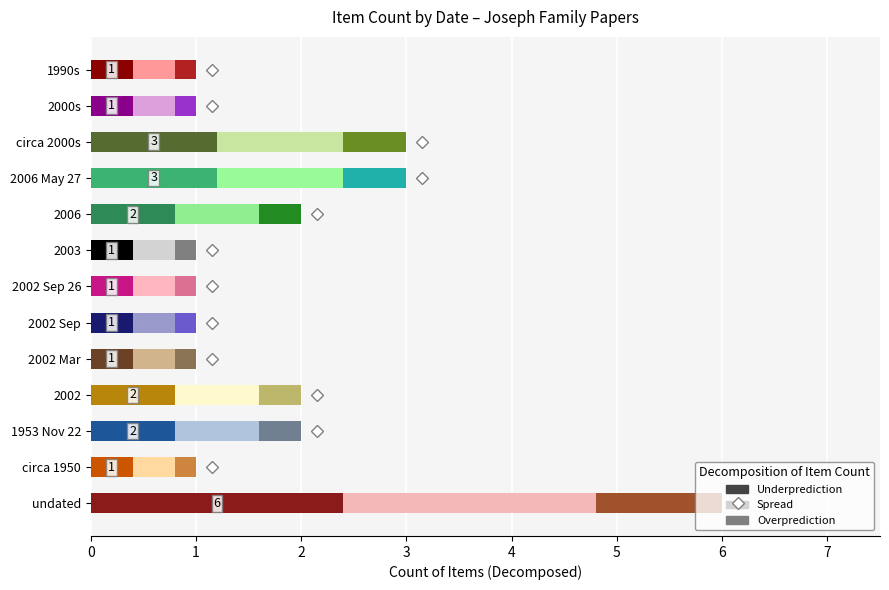

What is the maximum value for Underprediction?

2.4